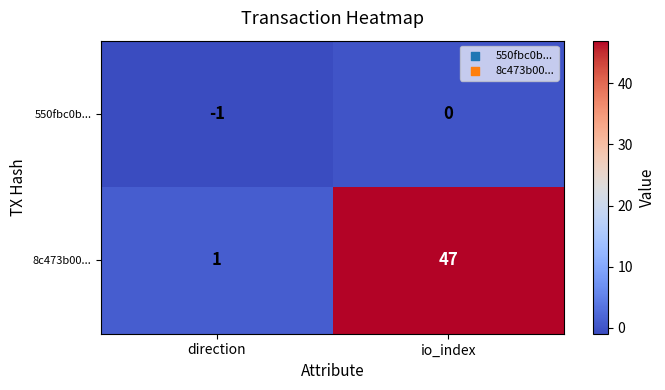

What is the difference between the maximum and minimum values in the 8c473b00... series?

46